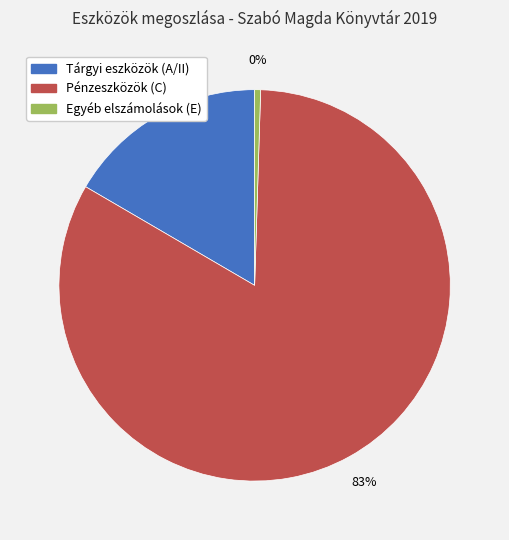

What is the smallest slice in the pie chart?

Egyéb elszámolások (E)